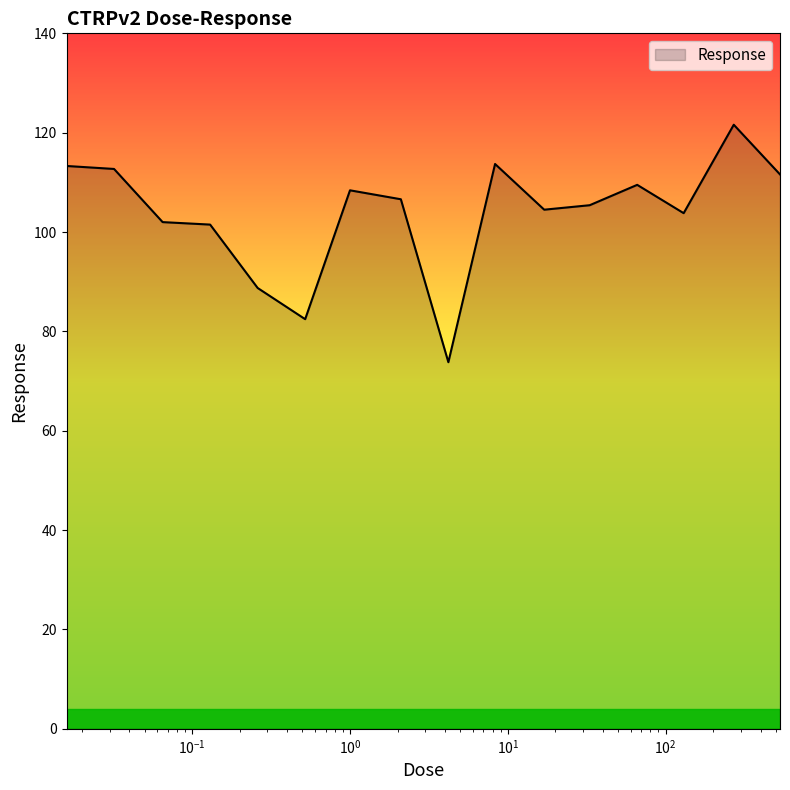

True or false: there are more than 2 points higher than both neighbors.

True